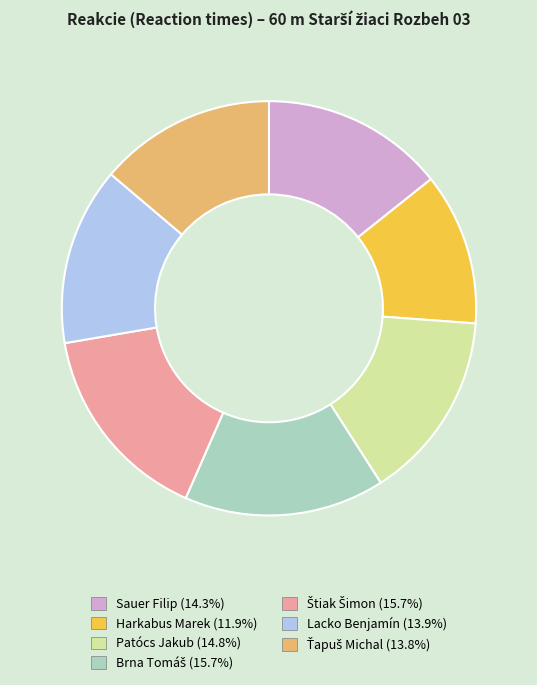

Is there any slice that represents more than half of the pie?

No